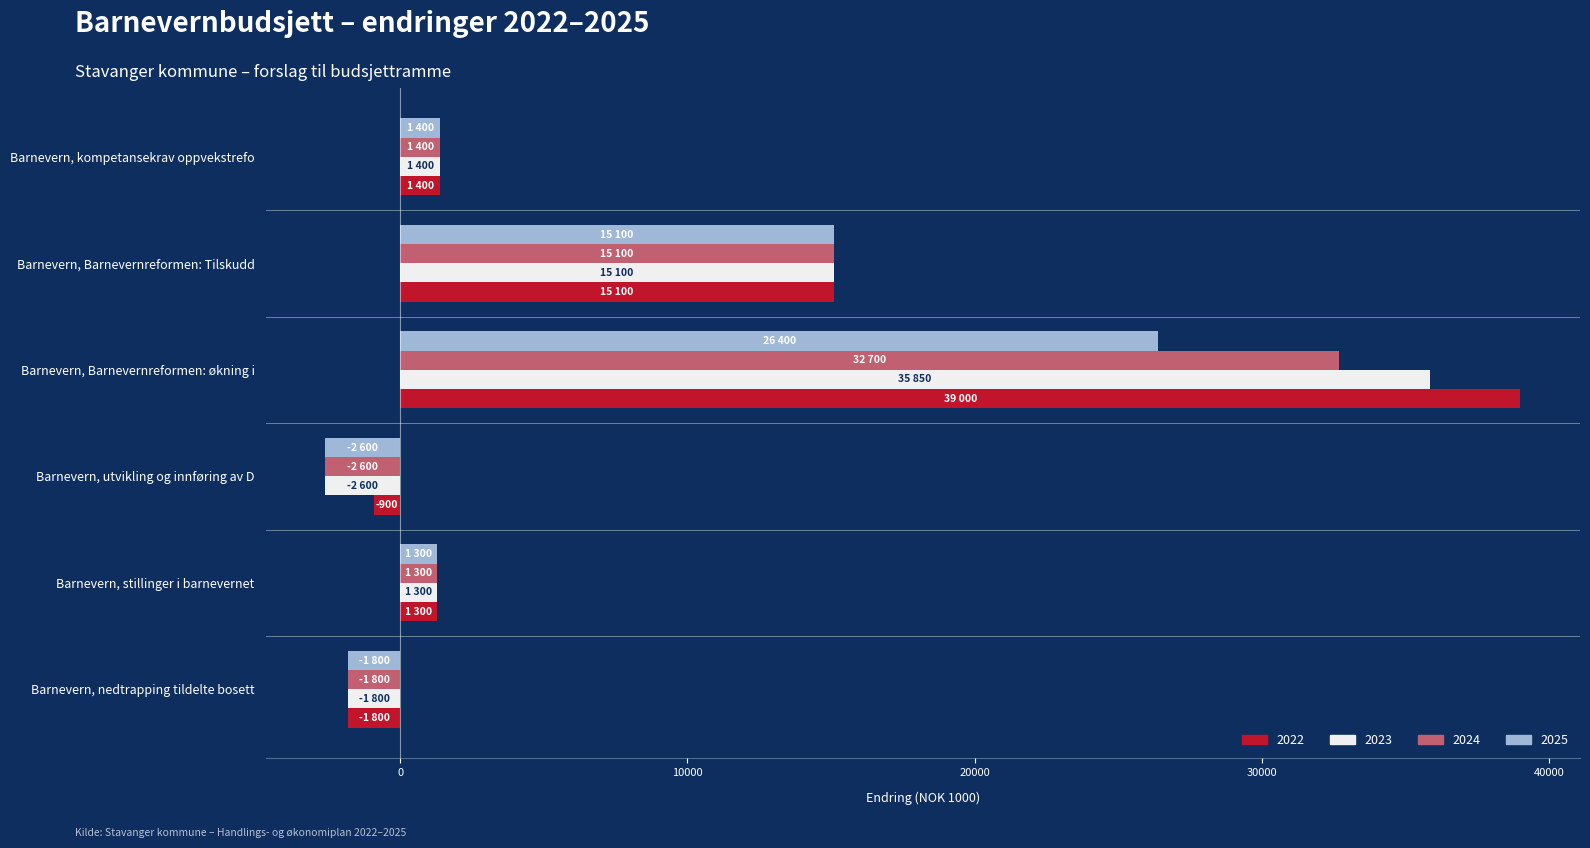

What is the difference between the second highest and second lowest values in the 2025 series?

16900